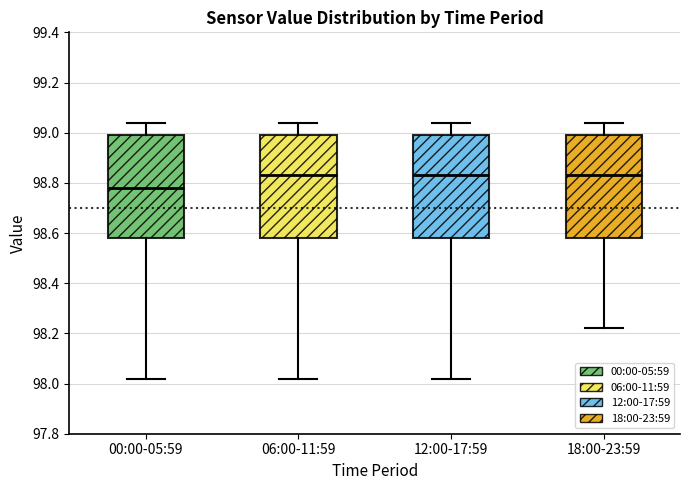

Where is the lower edge of the box for 00:00-05:59 on the y-axis? The values are not printed on the chart, so give them approximately, as read against the axis.

98.58